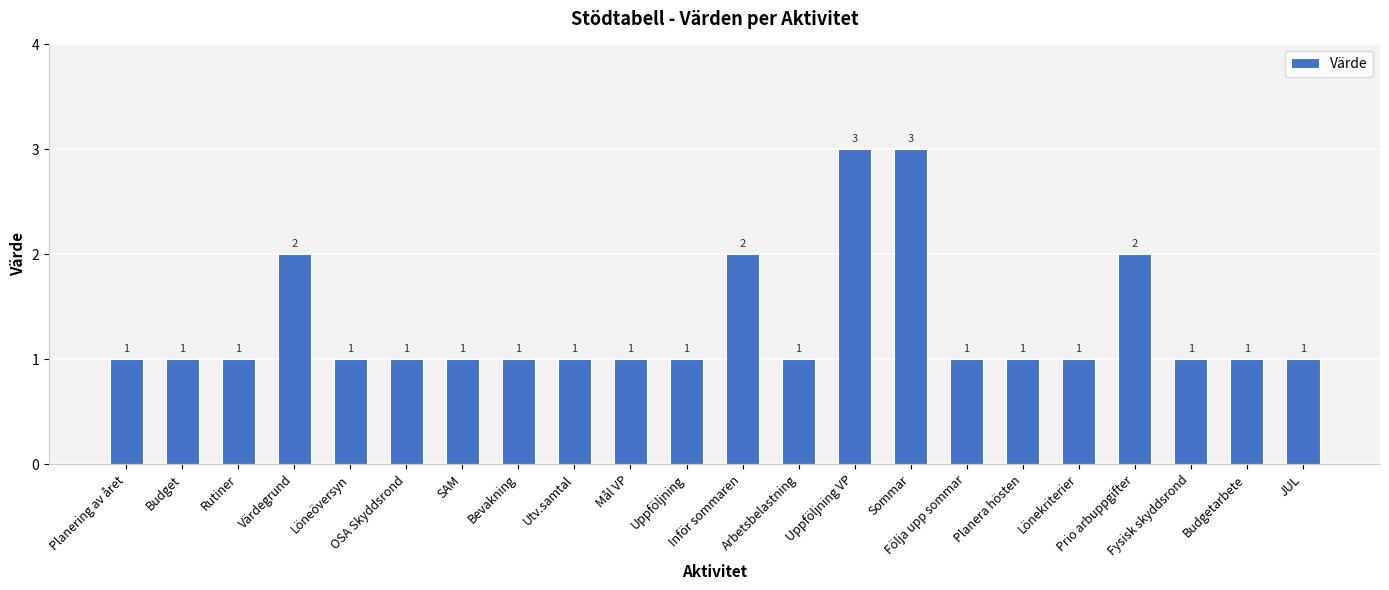

The value at Följa upp sommar is 1. True or false?

True